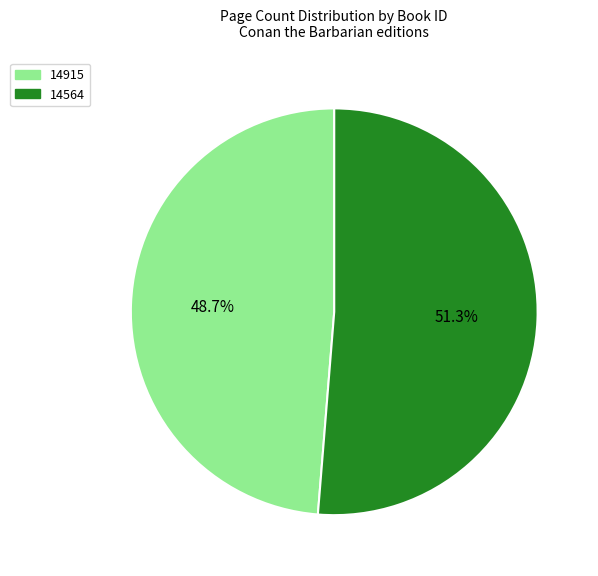

Is there any slice that represents more than half of the pie?

Yes